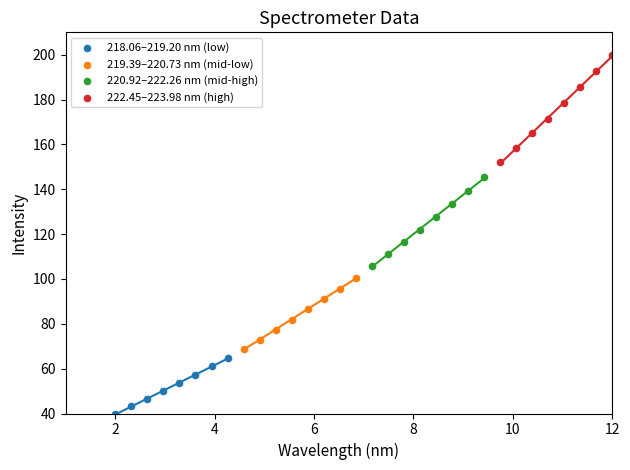

Which series has the largest Y range (max minus min)?

222.45–223.98 nm (high)